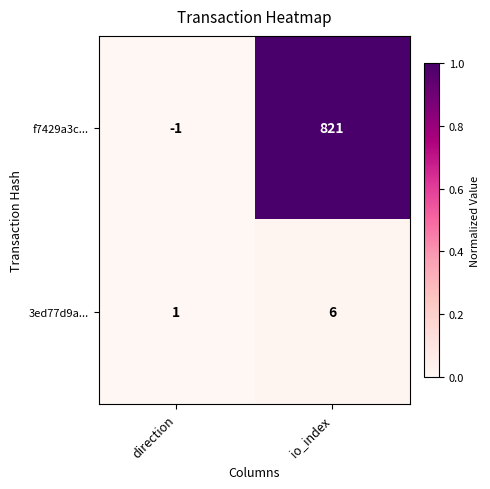

What is the greatest value displayed?

821